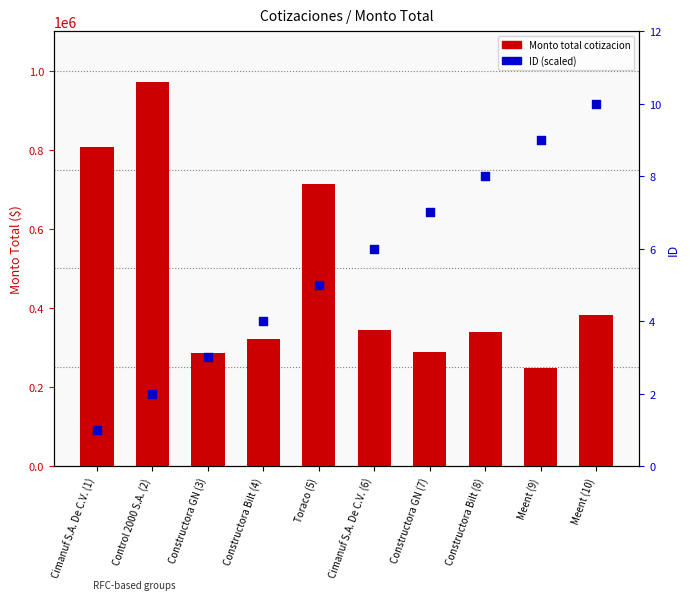

Is the value of ID (scaled) at Meent (9) greater than the value of Monto total cotizacion at Constructora GN (7)?

No